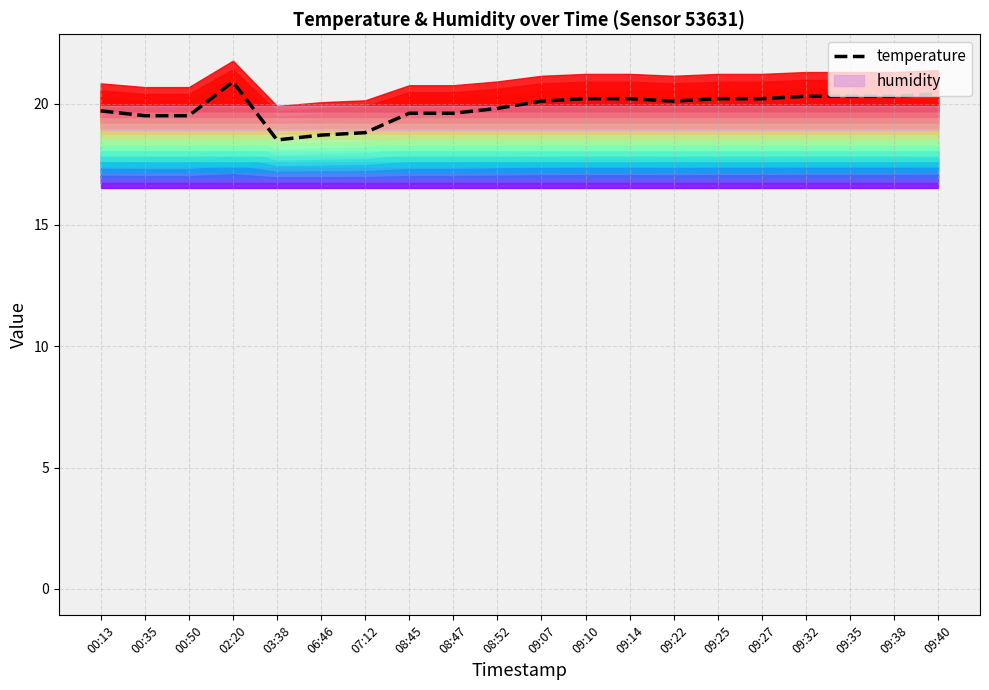

List the labels in order of value, largest first.

02:20, 09:40, 09:32, 09:35, 09:38, 09:10, 09:14, 09:25, 09:27, 09:07, 09:22, 08:52, 00:13, 08:45, 08:47, 00:35, 00:50, 07:12, 06:46, 03:38